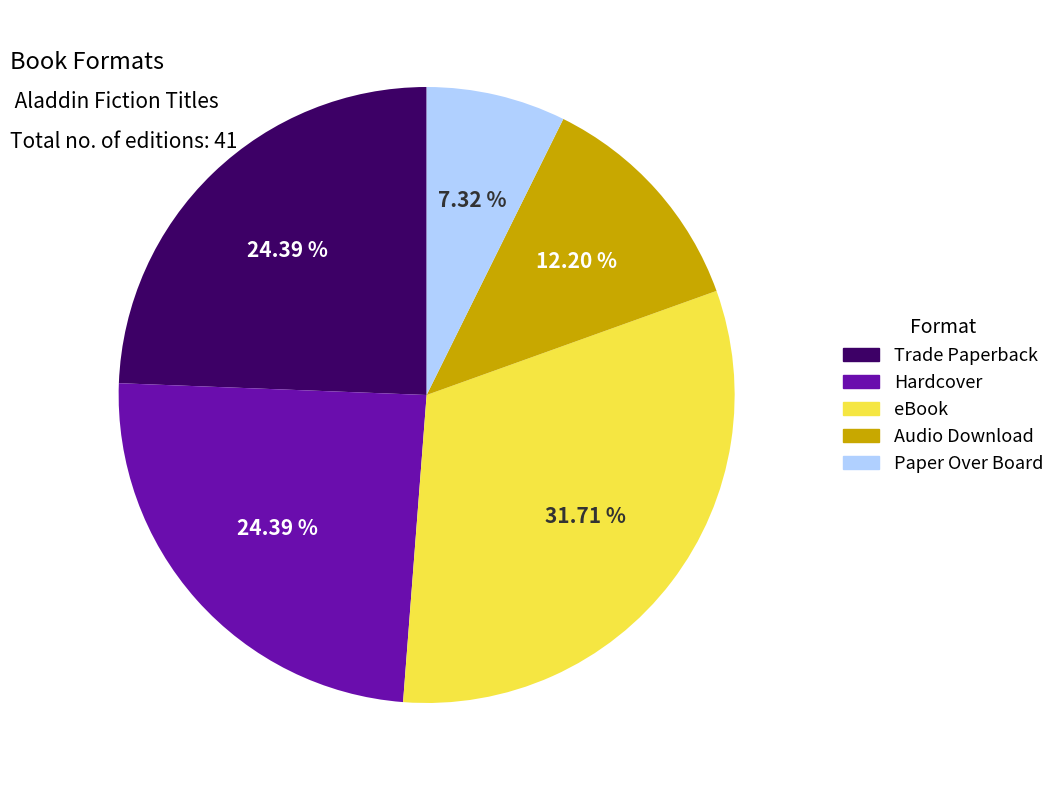

To the nearest percent, what is the average slice percentage?

20%